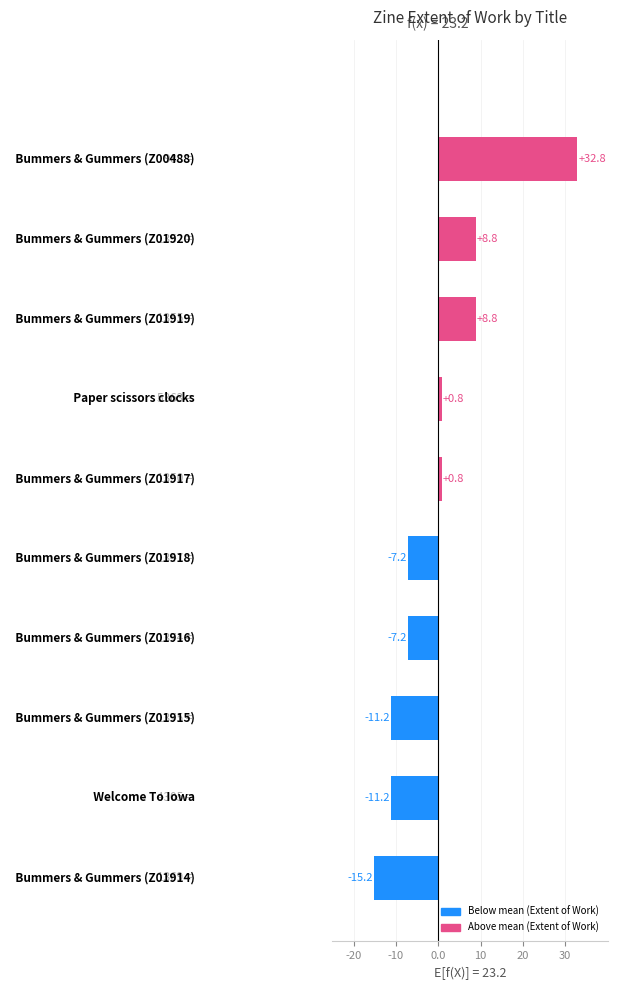

What is the difference between the maximum and second lowest values?

44.0